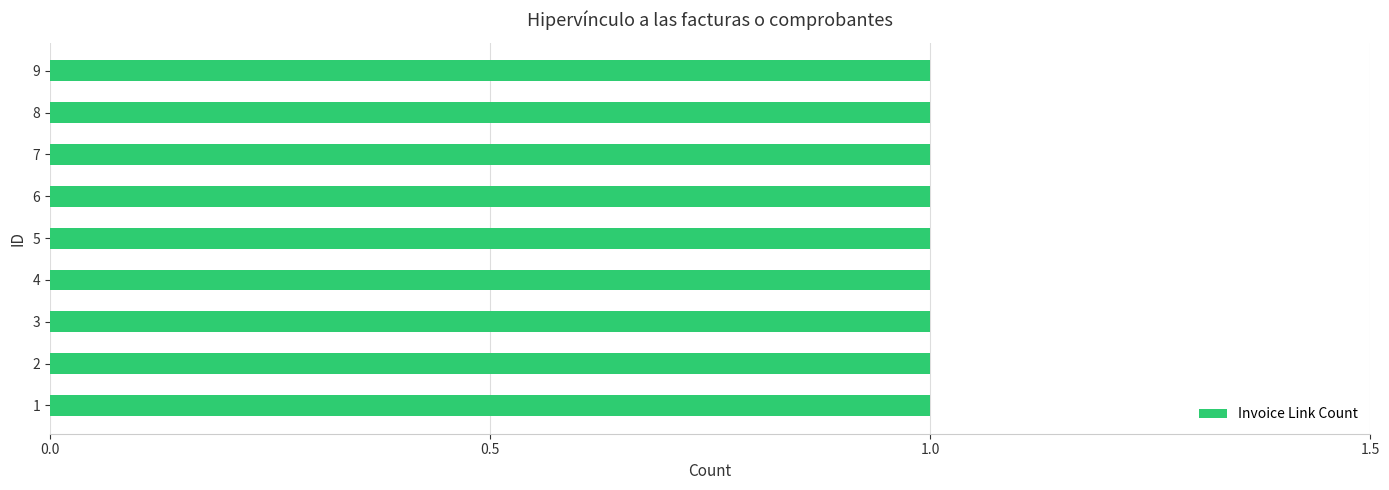

Which category has the lowest value across all series?

1